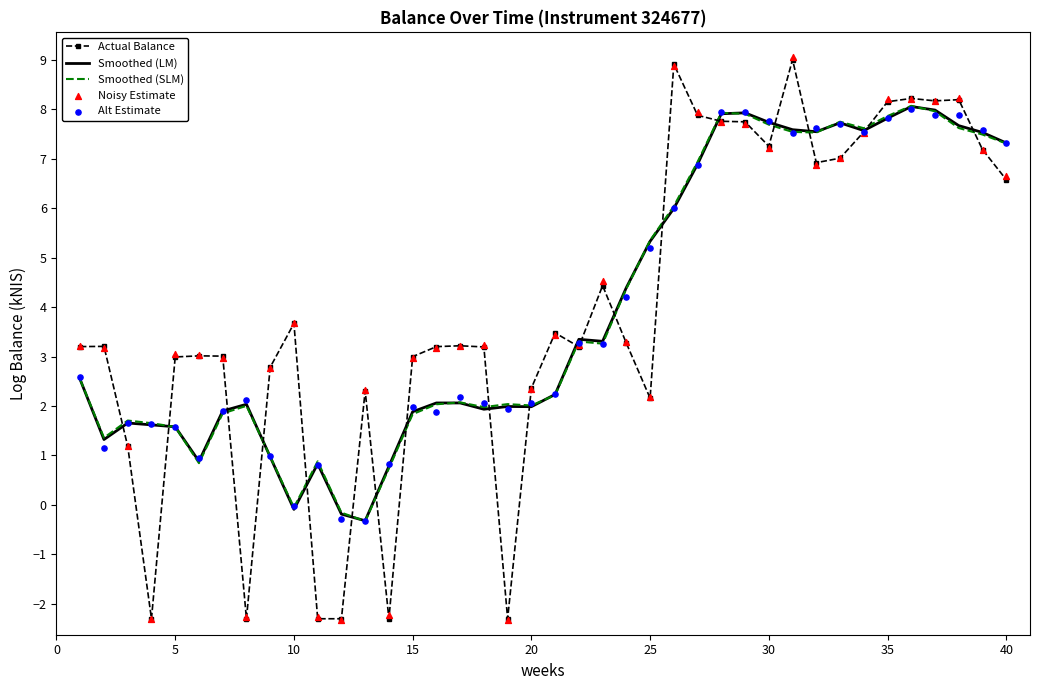

Which series has the largest total across all categories?

Noisy Estimate